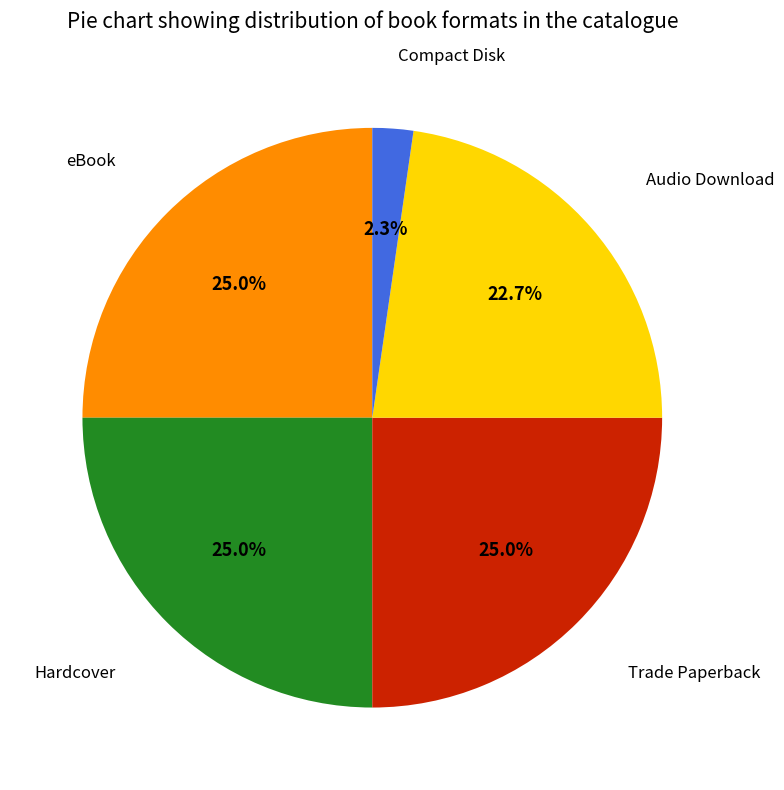

Does any single category account for the majority?

No